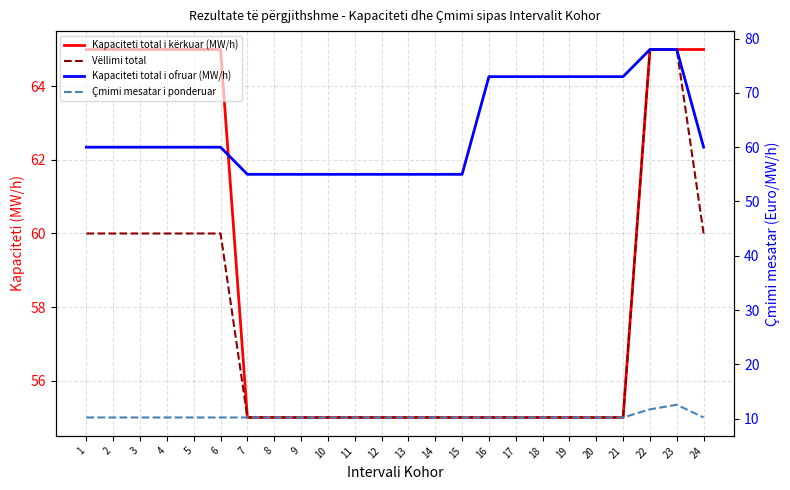

Reading left to right, list all the values displayed in this chart.

Kapaciteti total i kërkuar (MW/h): 1=65.0	2=65.0	3=65.0	4=65.0	5=65.0	6=65.0	7=55.0	8=55.0	9=55.0	10=55.0	11=55.0	12=55.0	13=55.0	14=55.0	15=55.0	16=55.0	17=55.0	18=55.0	19=55.0	20=55.0	21=55.0	22=65.0	23=65.0	24=65.0
Vëllimi total: 1=60.0	2=60.0	3=60.0	4=60.0	5=60.0	6=60.0	7=55.0	8=55.0	9=55.0	10=55.0	11=55.0	12=55.0	13=55.0	14=55.0	15=55.0	16=55.0	17=55.0	18=55.0	19=55.0	20=55.0	21=55.0	22=65.0	23=65.0	24=60.0
Kapaciteti total i ofruar (MW/h): 1=60.0	2=60.0	3=60.0	4=60.0	5=60.0	6=60.0	7=55.0	8=55.0	9=55.0	10=55.0	11=55.0	12=55.0	13=55.0	14=55.0	15=55.0	16=73.0	17=73.0	18=73.0	19=73.0	20=73.0	21=73.0	22=78.0	23=78.0	24=60.0
Çmimi mesatar i ponderuar: 1=10.2	2=10.2	3=10.2	4=10.2	5=10.2	6=10.2	7=10.2	8=10.2	9=10.2	10=10.2	11=10.2	12=10.2	13=10.2	14=10.2	15=10.2	16=10.2	17=10.2	18=10.2	19=10.2	20=10.2	21=10.2	22=11.7	23=12.5	24=10.2